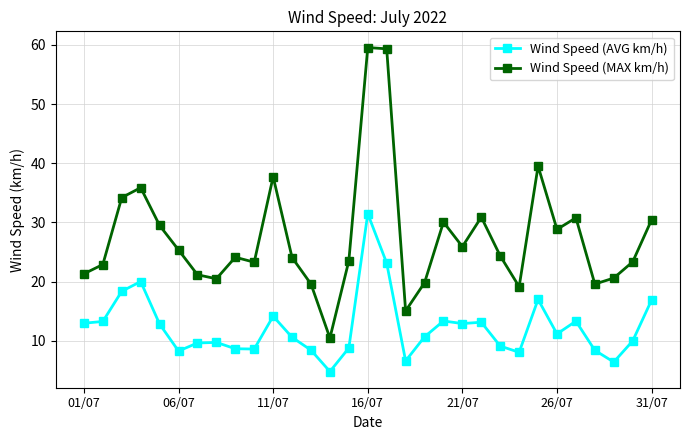

What is the average value of the Wind Speed (MAX km/h) series?

27.5